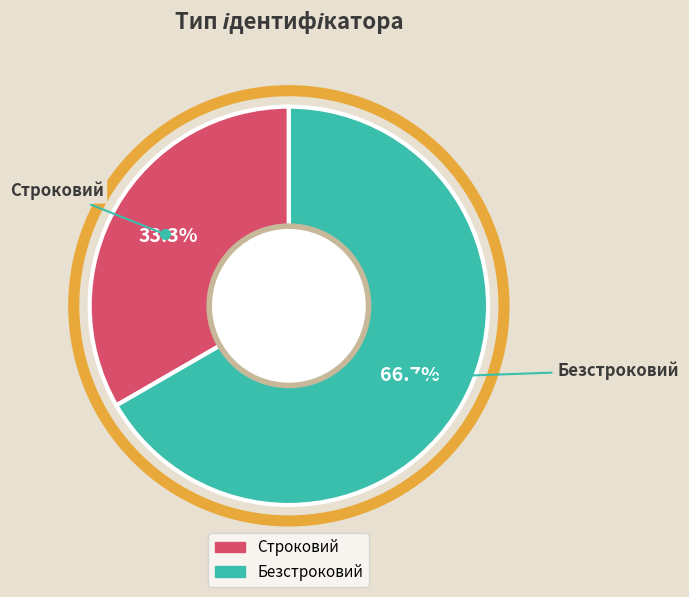

To the nearest percent, what is the difference between the Безстроковий and Строковий slice percentages?

33%